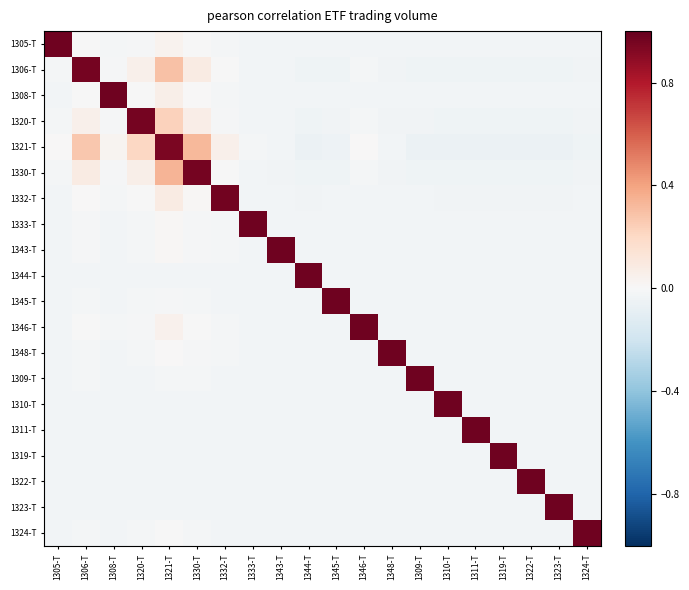

Reading left to right, what are all the values shown in this chart?

1305-T: 1305-T=1.0	1306-T=-0.0	1308-T=-0.0	1320-T=-0.0	1321-T=0.0	1330-T=-0.0	1332-T=-0.0	1333-T=-0.0	1343-T=-0.0	1344-T=-0.0	1345-T=-0.0	1346-T=-0.0	1348-T=-0.0	1309-T=-0.0	1310-T=-0.0	1311-T=-0.0	1319-T=-0.0	1322-T=-0.0	1323-T=-0.0	1324-T=-0.0
1306-T: 1305-T=-0.0	1306-T=1.0	1308-T=-0.0	1320-T=0.0	1321-T=0.3	1330-T=0.1	1332-T=-0.0	1333-T=-0.0	1343-T=-0.0	1344-T=-0.0	1345-T=-0.0	1346-T=-0.0	1348-T=-0.0	1309-T=-0.0	1310-T=-0.0	1311-T=-0.0	1319-T=-0.0	1322-T=-0.0	1323-T=-0.0	1324-T=-0.0
1308-T: 1305-T=-0.0	1306-T=-0.0	1308-T=1.0	1320-T=-0.0	1321-T=0.1	1330-T=0.0	1332-T=-0.0	1333-T=-0.0	1343-T=-0.0	1344-T=-0.0	1345-T=-0.0	1346-T=-0.0	1348-T=-0.0	1309-T=-0.0	1310-T=-0.0	1311-T=-0.0	1319-T=-0.0	1322-T=-0.0	1323-T=-0.0	1324-T=-0.0
1320-T: 1305-T=-0.0	1306-T=0.1	1308-T=-0.0	1320-T=1.0	1321-T=0.2	1330-T=0.1	1332-T=-0.0	1333-T=-0.0	1343-T=-0.0	1344-T=-0.0	1345-T=-0.0	1346-T=-0.0	1348-T=-0.0	1309-T=-0.0	1310-T=-0.0	1311-T=-0.0	1319-T=-0.0	1322-T=-0.0	1323-T=-0.0	1324-T=-0.0
1321-T: 1305-T=0.0	1306-T=0.3	1308-T=0.0	1320-T=0.2	1321-T=0.9	1330-T=0.3	1332-T=0.1	1333-T=-0.0	1343-T=-0.0	1344-T=-0.1	1345-T=-0.1	1346-T=0.0	1348-T=-0.0	1309-T=-0.1	1310-T=-0.1	1311-T=-0.1	1319-T=-0.1	1322-T=-0.1	1323-T=-0.1	1324-T=-0.0
1330-T: 1305-T=-0.0	1306-T=0.1	1308-T=-0.0	1320-T=0.1	1321-T=0.3	1330-T=1.0	1332-T=-0.0	1333-T=-0.0	1343-T=-0.0	1344-T=-0.0	1345-T=-0.0	1346-T=-0.0	1348-T=-0.0	1309-T=-0.0	1310-T=-0.0	1311-T=-0.0	1319-T=-0.0	1322-T=-0.0	1323-T=-0.0	1324-T=-0.0
1332-T: 1305-T=-0.0	1306-T=0.0	1308-T=-0.0	1320-T=-0.0	1321-T=0.1	1330-T=0.0	1332-T=1.0	1333-T=-0.0	1343-T=-0.0	1344-T=-0.0	1345-T=-0.0	1346-T=-0.0	1348-T=-0.0	1309-T=-0.0	1310-T=-0.0	1311-T=-0.0	1319-T=-0.0	1322-T=-0.0	1323-T=-0.0	1324-T=-0.0
1333-T: 1305-T=-0.0	1306-T=-0.0	1308-T=-0.0	1320-T=-0.0	1321-T=0.0	1330-T=-0.0	1332-T=-0.0	1333-T=1.0	1343-T=-0.0	1344-T=-0.0	1345-T=-0.0	1346-T=-0.0	1348-T=-0.0	1309-T=-0.0	1310-T=-0.0	1311-T=-0.0	1319-T=-0.0	1322-T=-0.0	1323-T=-0.0	1324-T=-0.0
1343-T: 1305-T=-0.0	1306-T=-0.0	1308-T=-0.0	1320-T=-0.0	1321-T=0.0	1330-T=-0.0	1332-T=-0.0	1333-T=-0.0	1343-T=1.0	1344-T=-0.0	1345-T=-0.0	1346-T=-0.0	1348-T=-0.0	1309-T=-0.0	1310-T=-0.0	1311-T=-0.0	1319-T=-0.0	1322-T=-0.0	1323-T=-0.0	1324-T=-0.0
1344-T: 1305-T=-0.0	1306-T=-0.0	1308-T=-0.0	1320-T=-0.0	1321-T=-0.0	1330-T=-0.0	1332-T=-0.0	1333-T=-0.0	1343-T=-0.0	1344-T=1.0	1345-T=-0.0	1346-T=-0.0	1348-T=-0.0	1309-T=-0.0	1310-T=-0.0	1311-T=-0.0	1319-T=-0.0	1322-T=-0.0	1323-T=-0.0	1324-T=-0.0
1345-T: 1305-T=-0.0	1306-T=-0.0	1308-T=-0.0	1320-T=-0.0	1321-T=-0.0	1330-T=-0.0	1332-T=-0.0	1333-T=-0.0	1343-T=-0.0	1344-T=-0.0	1345-T=1.0	1346-T=-0.0	1348-T=-0.0	1309-T=-0.0	1310-T=-0.0	1311-T=-0.0	1319-T=-0.0	1322-T=-0.0	1323-T=-0.0	1324-T=-0.0
1346-T: 1305-T=-0.0	1306-T=-0.0	1308-T=-0.0	1320-T=-0.0	1321-T=0.0	1330-T=-0.0	1332-T=-0.0	1333-T=-0.0	1343-T=-0.0	1344-T=-0.0	1345-T=-0.0	1346-T=1.0	1348-T=-0.0	1309-T=-0.0	1310-T=-0.0	1311-T=-0.0	1319-T=-0.0	1322-T=-0.0	1323-T=-0.0	1324-T=-0.0
1348-T: 1305-T=-0.0	1306-T=-0.0	1308-T=-0.0	1320-T=-0.0	1321-T=0.0	1330-T=-0.0	1332-T=-0.0	1333-T=-0.0	1343-T=-0.0	1344-T=-0.0	1345-T=-0.0	1346-T=-0.0	1348-T=1.0	1309-T=-0.0	1310-T=-0.0	1311-T=-0.0	1319-T=-0.0	1322-T=-0.0	1323-T=-0.0	1324-T=-0.0
1309-T: 1305-T=-0.0	1306-T=-0.0	1308-T=-0.0	1320-T=-0.0	1321-T=-0.0	1330-T=-0.0	1332-T=-0.0	1333-T=-0.0	1343-T=-0.0	1344-T=-0.0	1345-T=-0.0	1346-T=-0.0	1348-T=-0.0	1309-T=1.0	1310-T=-0.0	1311-T=-0.0	1319-T=-0.0	1322-T=-0.0	1323-T=-0.0	1324-T=-0.0
1310-T: 1305-T=-0.0	1306-T=-0.0	1308-T=-0.0	1320-T=-0.0	1321-T=-0.0	1330-T=-0.0	1332-T=-0.0	1333-T=-0.0	1343-T=-0.0	1344-T=-0.0	1345-T=-0.0	1346-T=-0.0	1348-T=-0.0	1309-T=-0.0	1310-T=1.0	1311-T=-0.0	1319-T=-0.0	1322-T=-0.0	1323-T=-0.0	1324-T=-0.0
1311-T: 1305-T=-0.0	1306-T=-0.0	1308-T=-0.0	1320-T=-0.0	1321-T=-0.0	1330-T=-0.0	1332-T=-0.0	1333-T=-0.0	1343-T=-0.0	1344-T=-0.0	1345-T=-0.0	1346-T=-0.0	1348-T=-0.0	1309-T=-0.0	1310-T=-0.0	1311-T=1.0	1319-T=-0.0	1322-T=-0.0	1323-T=-0.0	1324-T=-0.0
1319-T: 1305-T=-0.0	1306-T=-0.0	1308-T=-0.0	1320-T=-0.0	1321-T=-0.0	1330-T=-0.0	1332-T=-0.0	1333-T=-0.0	1343-T=-0.0	1344-T=-0.0	1345-T=-0.0	1346-T=-0.0	1348-T=-0.0	1309-T=-0.0	1310-T=-0.0	1311-T=-0.0	1319-T=1.0	1322-T=-0.0	1323-T=-0.0	1324-T=-0.0
1322-T: 1305-T=-0.0	1306-T=-0.0	1308-T=-0.0	1320-T=-0.0	1321-T=-0.0	1330-T=-0.0	1332-T=-0.0	1333-T=-0.0	1343-T=-0.0	1344-T=-0.0	1345-T=-0.0	1346-T=-0.0	1348-T=-0.0	1309-T=-0.0	1310-T=-0.0	1311-T=-0.0	1319-T=-0.0	1322-T=1.0	1323-T=-0.0	1324-T=-0.0
1323-T: 1305-T=-0.0	1306-T=-0.0	1308-T=-0.0	1320-T=-0.0	1321-T=-0.0	1330-T=-0.0	1332-T=-0.0	1333-T=-0.0	1343-T=-0.0	1344-T=-0.0	1345-T=-0.0	1346-T=-0.0	1348-T=-0.0	1309-T=-0.0	1310-T=-0.0	1311-T=-0.0	1319-T=-0.0	1322-T=-0.0	1323-T=1.0	1324-T=-0.0
1324-T: 1305-T=-0.0	1306-T=-0.0	1308-T=-0.0	1320-T=-0.0	1321-T=-0.0	1330-T=-0.0	1332-T=-0.0	1333-T=-0.0	1343-T=-0.0	1344-T=-0.0	1345-T=-0.0	1346-T=-0.0	1348-T=-0.0	1309-T=-0.0	1310-T=-0.0	1311-T=-0.0	1319-T=-0.0	1322-T=-0.0	1323-T=-0.0	1324-T=1.0